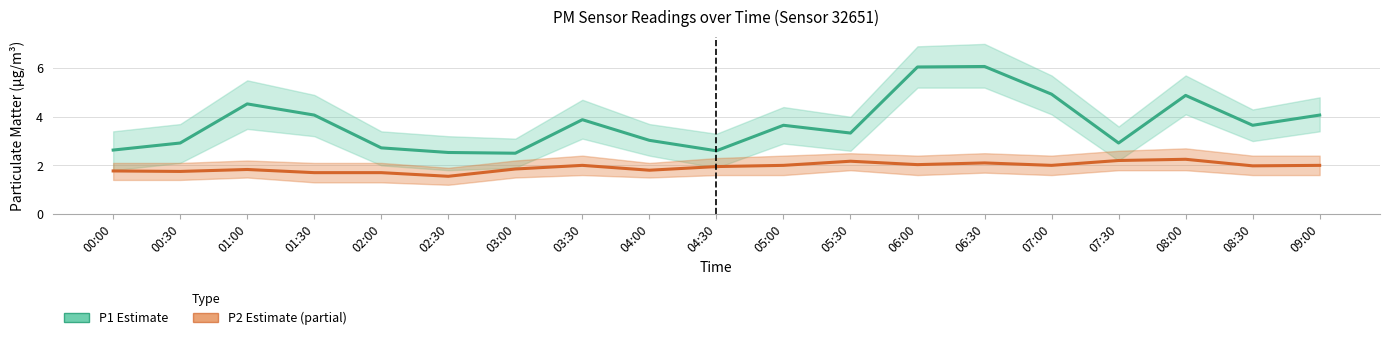

Which label corresponds to the smallest value in the chart?

02:30